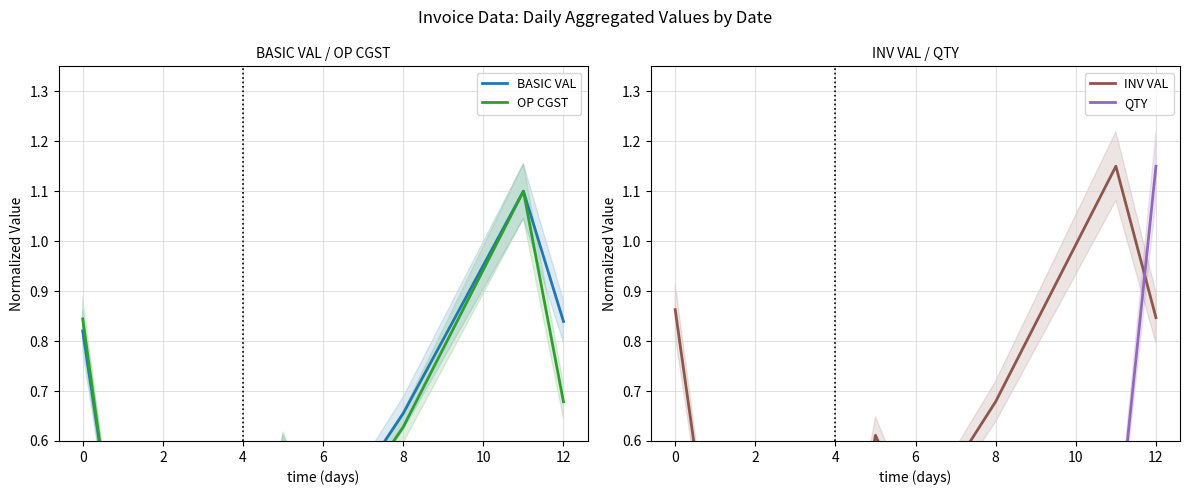

At how many categories does at least one series exceed 0?

9